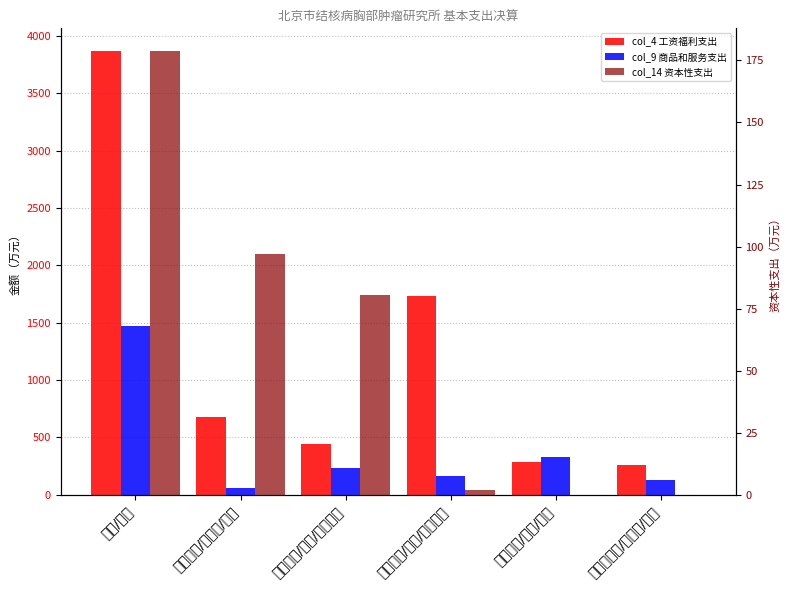

Which label corresponds to the smallest value in the chart?

养老保险/维修/修缮